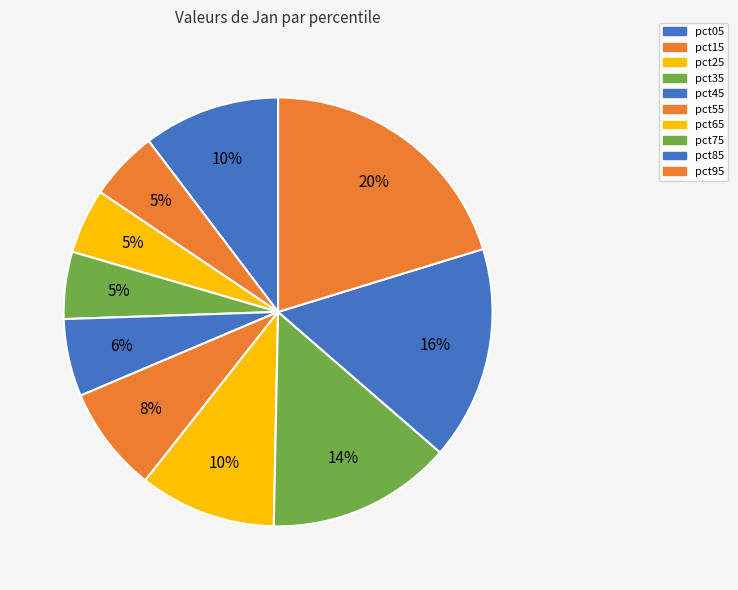

How many slices are in this pie chart?

10